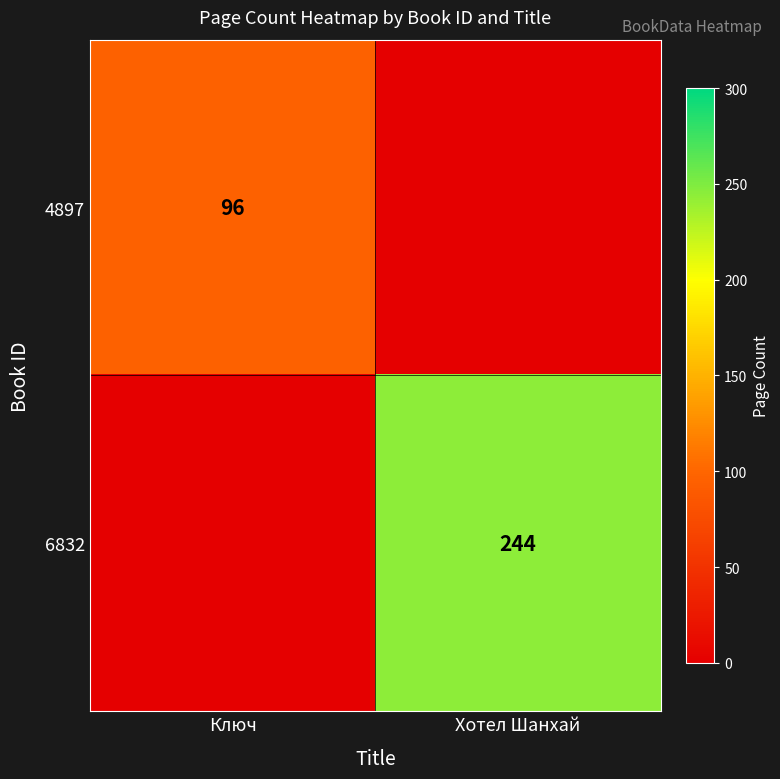

Is it true that 4897 equals 96 at Ключ?

True